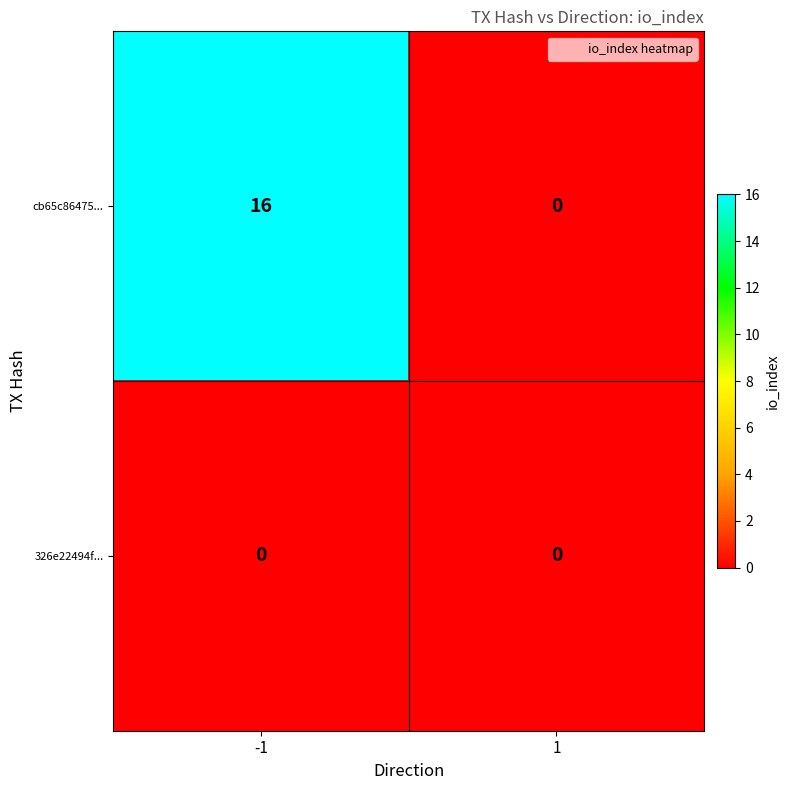

The value of cb65c86475... at 1 is -10. True or false?

False